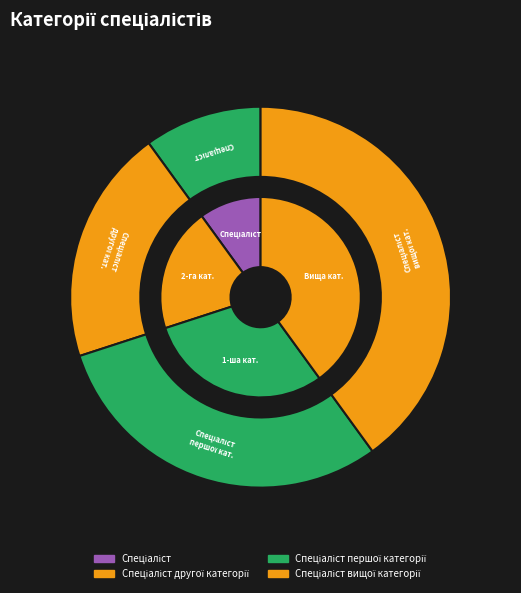

What is the ratio of the value at Спеціаліст першої категорії to the value at Спеціаліст?

3.0